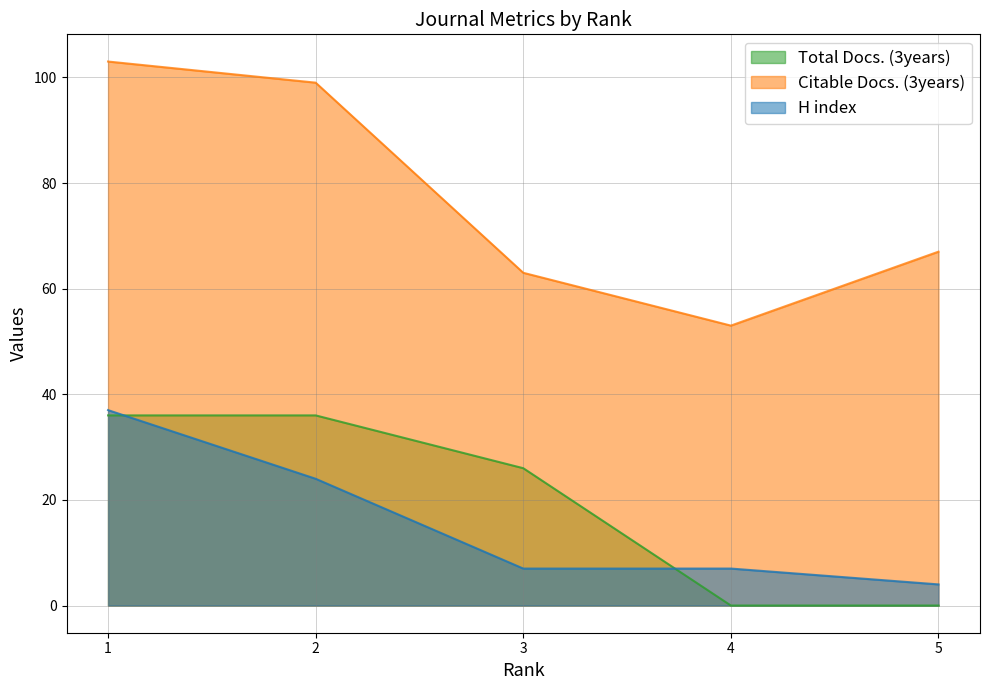

True or false: Total Docs. (3years) has more than 2 points higher than both neighbors.

False